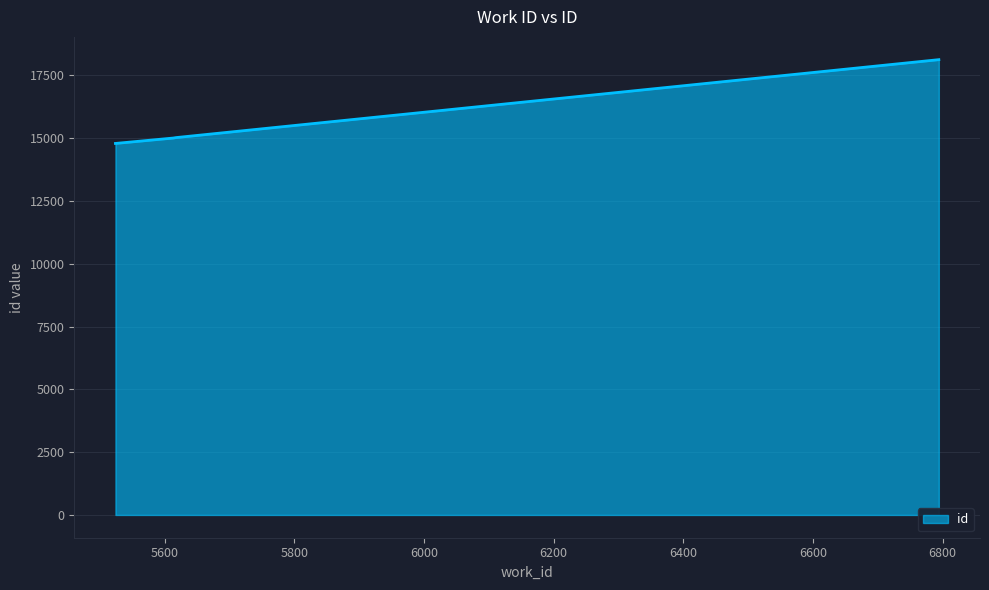

What is the greatest value displayed?

18122.0